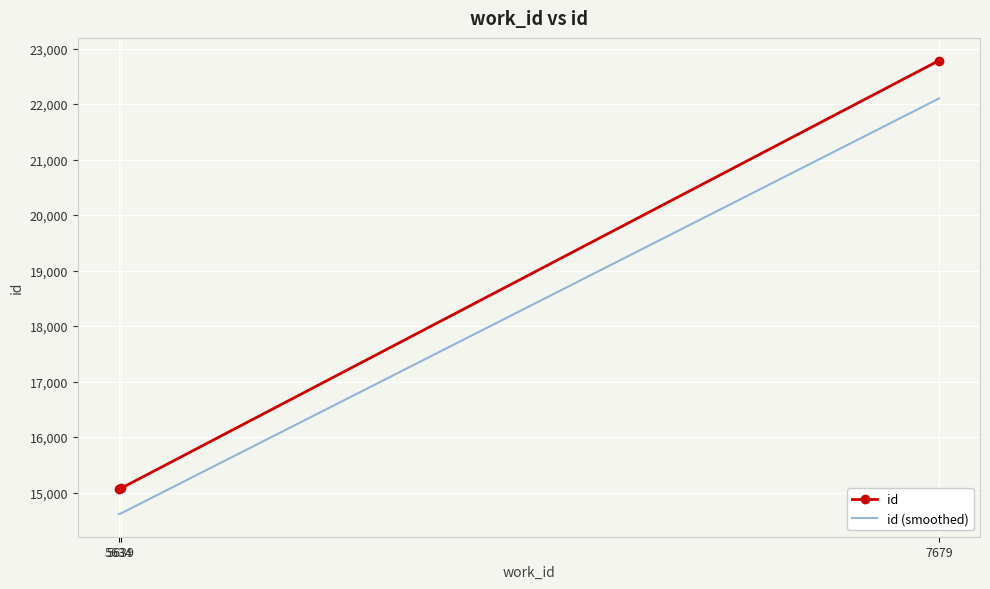

What is the spread (max minus min) of values at 5634?

451.9